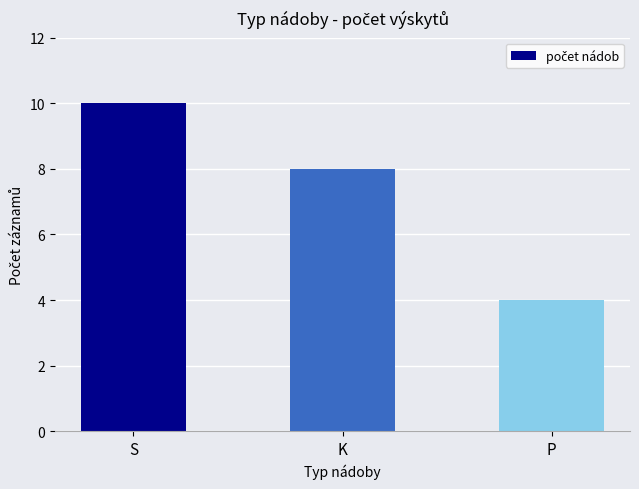

What is the label of the 3rd bar from the left?

P